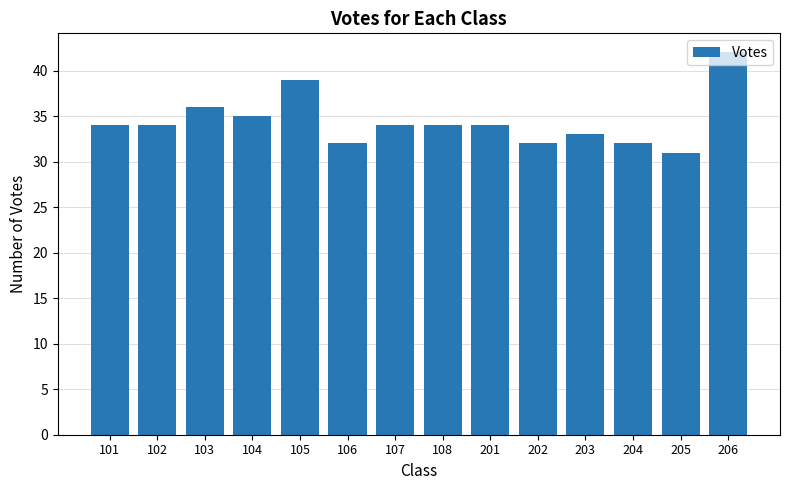

What is the change in value from 204 to 205?

-1